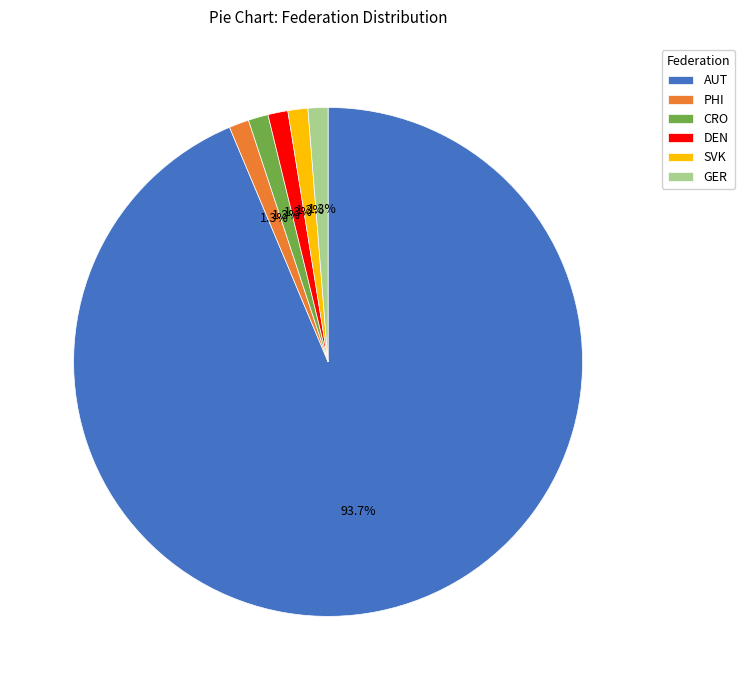

To the nearest percent, what percentage of the pie is CRO?

1%